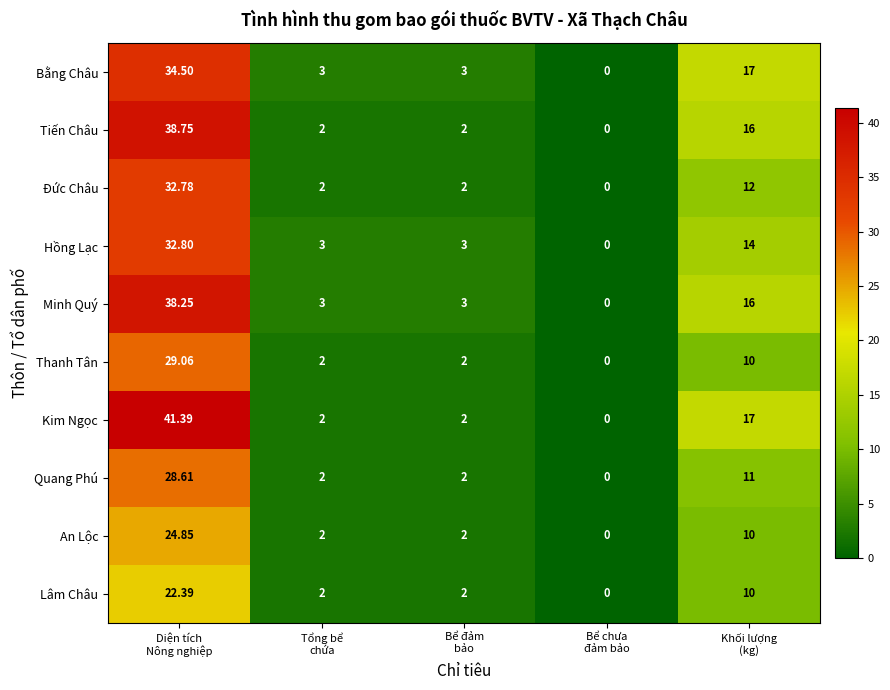

Which series has the largest total across all categories?

Kim Ngọc